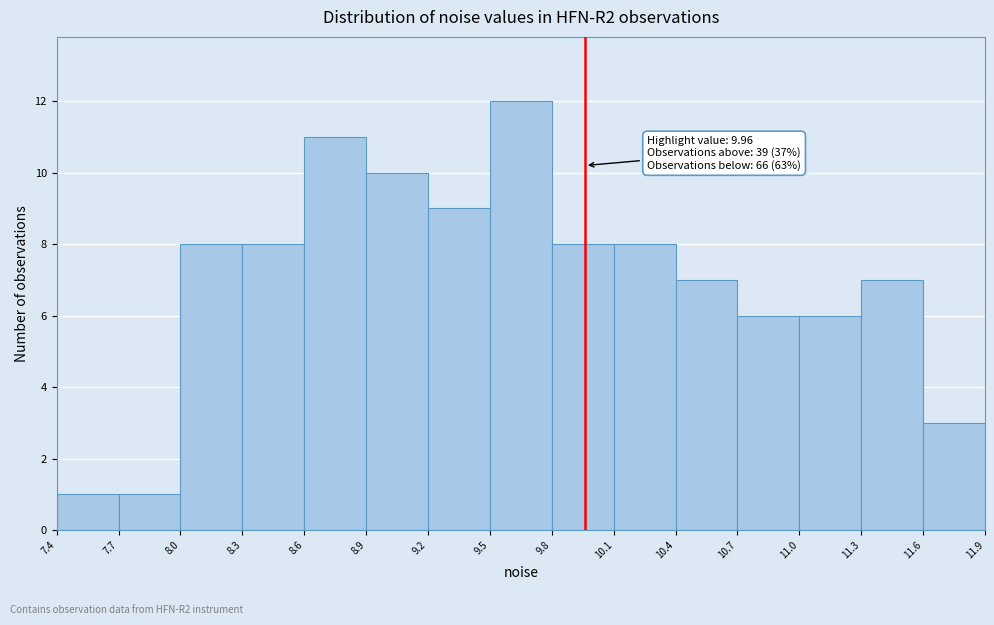

Over which range of the x-axis is the bar tallest?

9.5 to 9.8